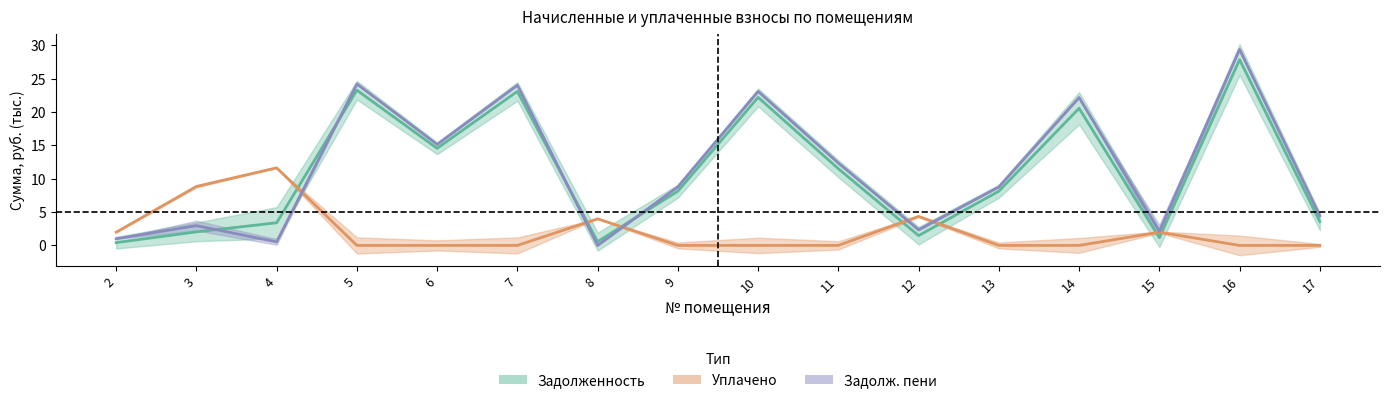

What is the value of the Задолж. пени point at the 15th from the left?

29.4